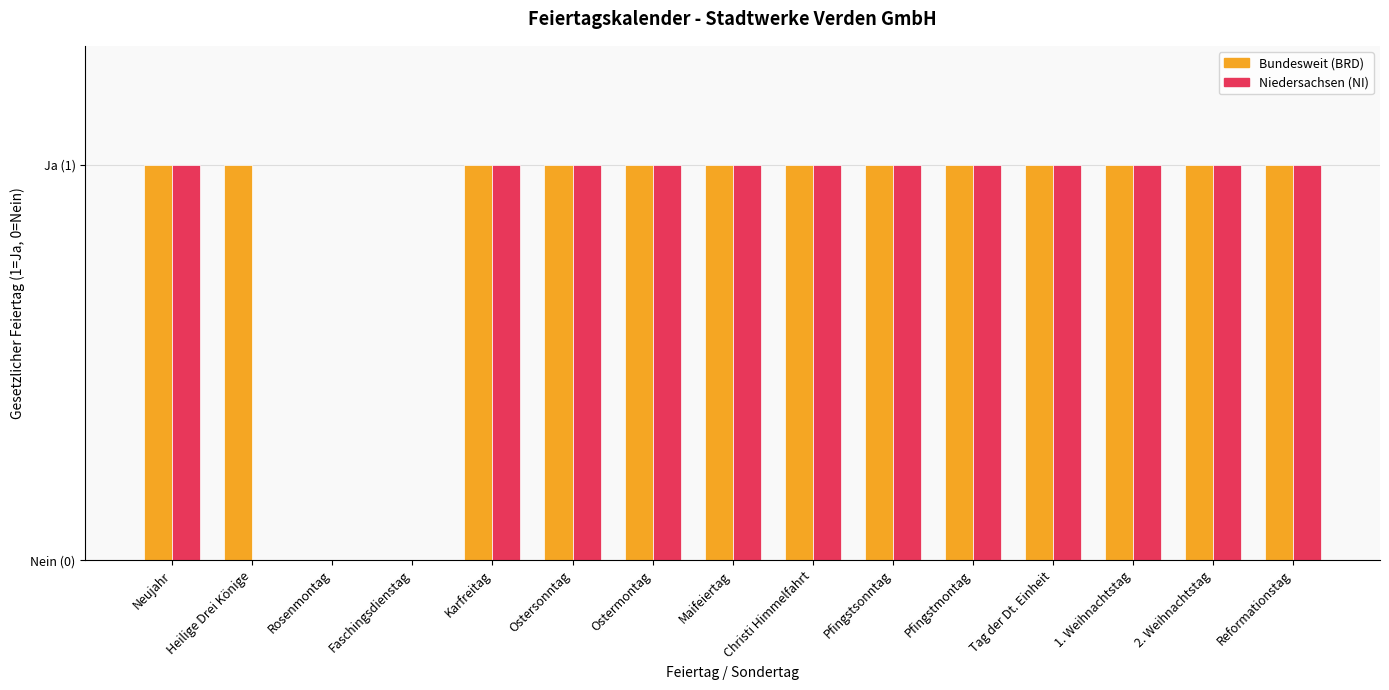

Are the bars horizontal?

No